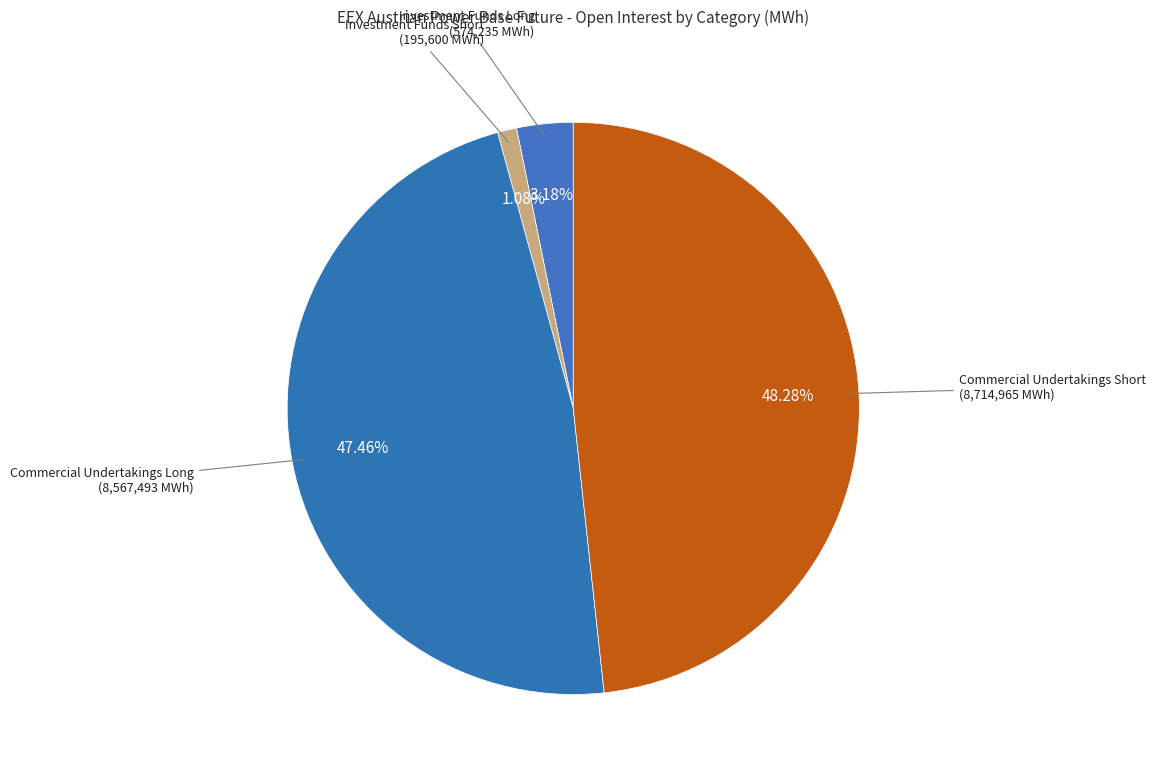

Count the number of slices in the pie.

4